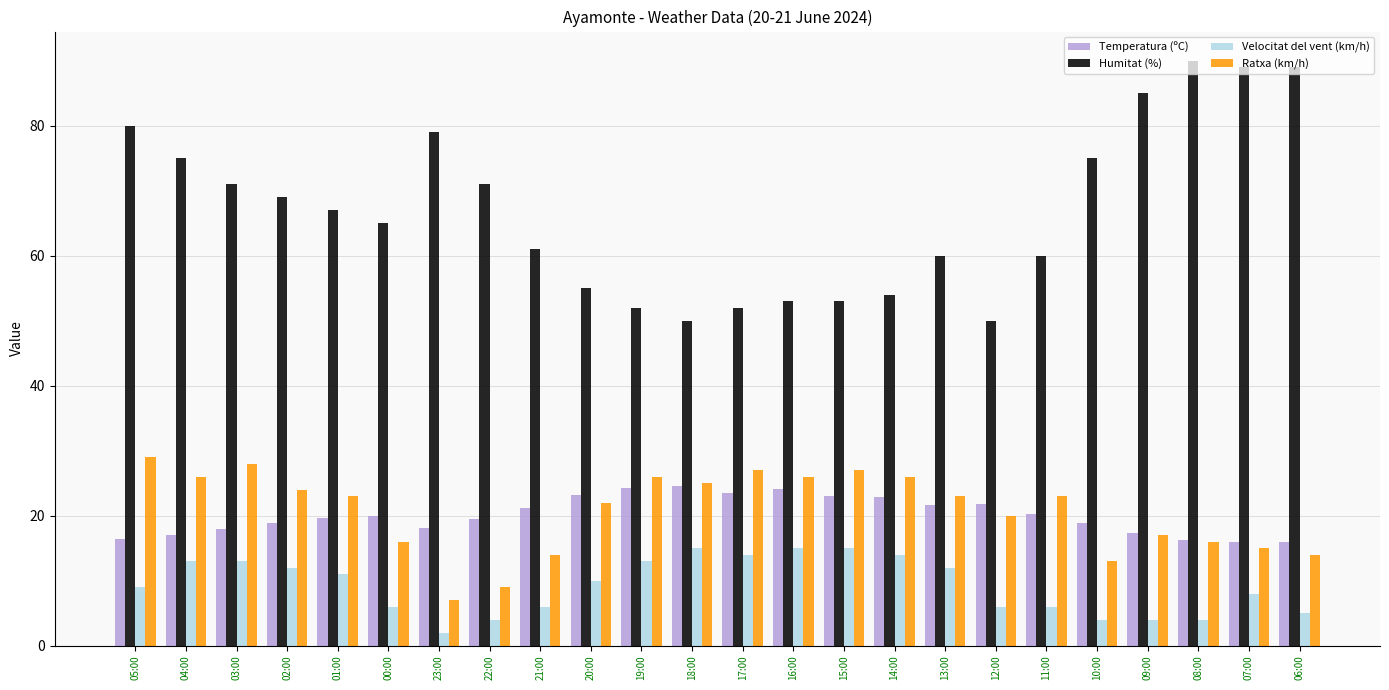

True or false: Velocitat del vent (km/h) has a value of 4.0 at 01:00.

False